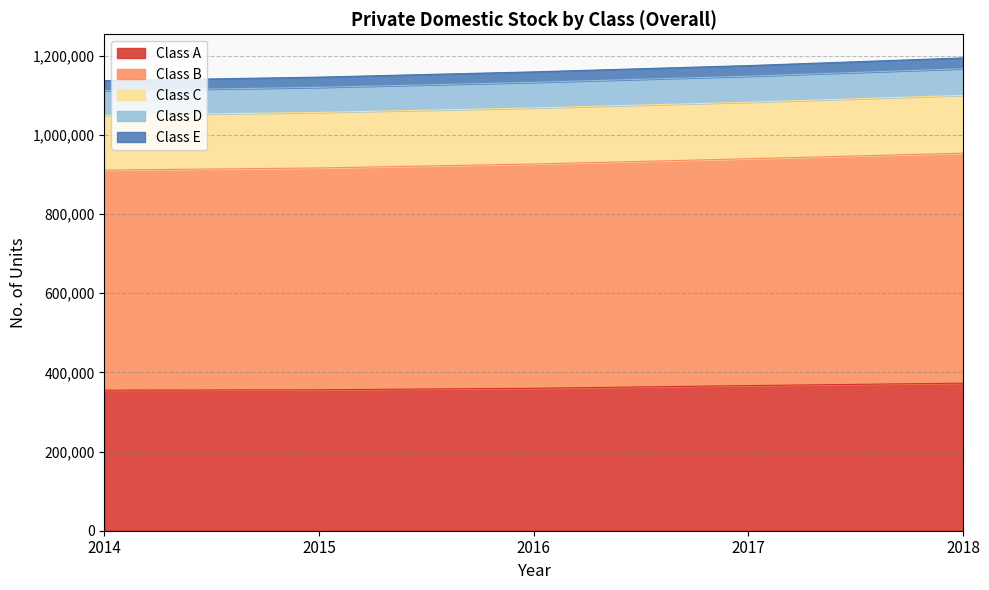

Which series has the largest range (max minus min)?

Class B